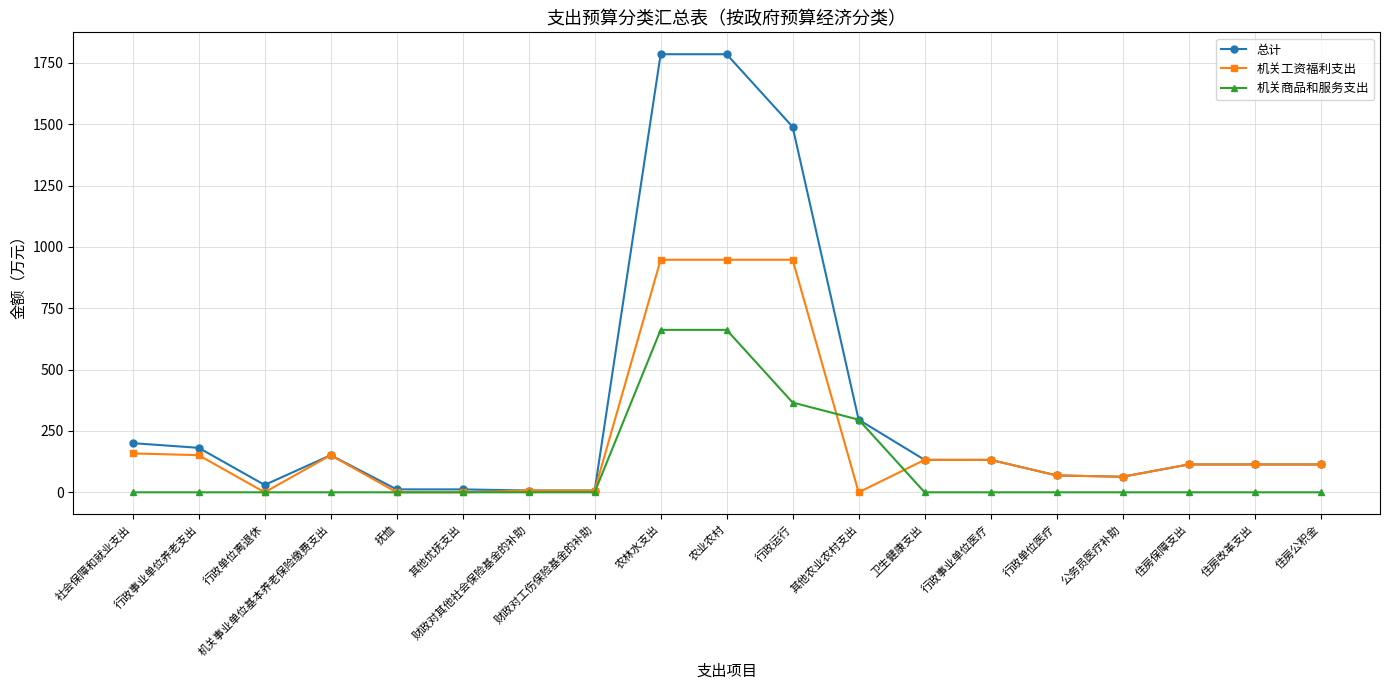

What position from the right is 农业农村?

10